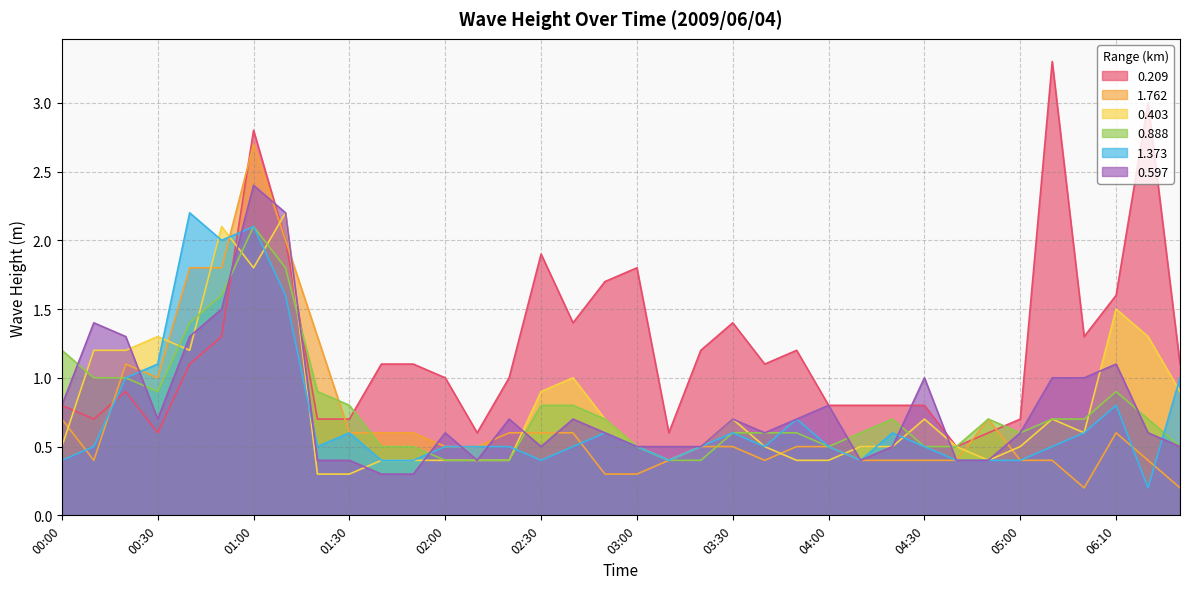

What is the sum of the 0.209 values at 00:20 and 05:00?

1.6